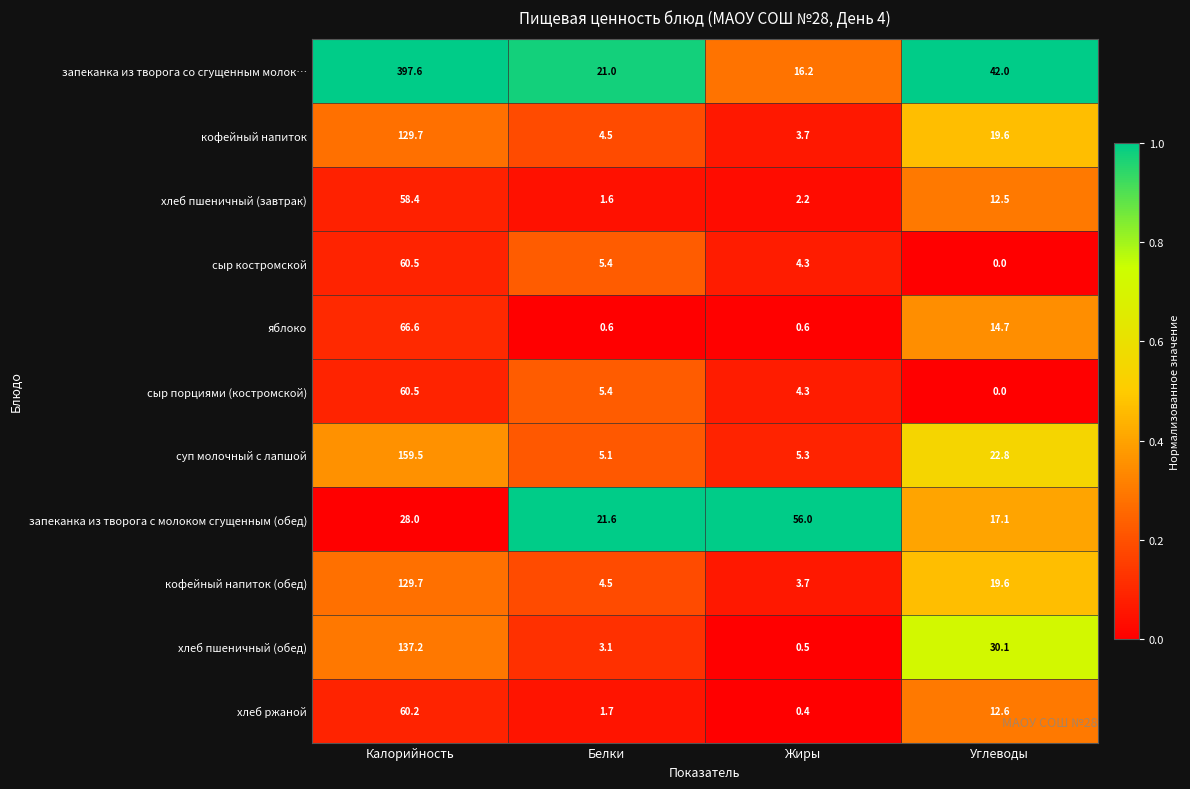

At how many categories does at least one series exceed 0?

4